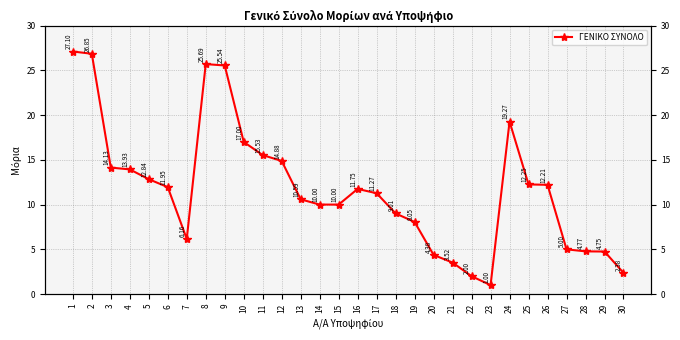

What is the change in value from 4 to 19?

-5.9